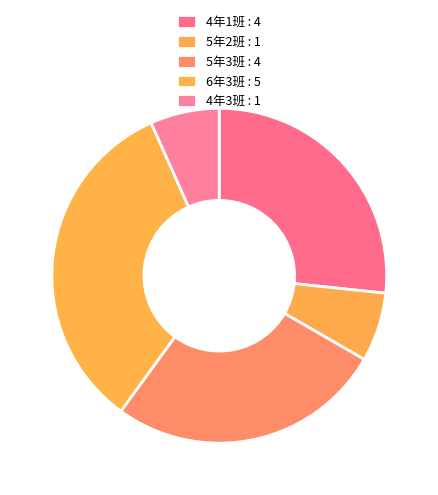

To the nearest percent, what portion does 4年3班 represent?

7%